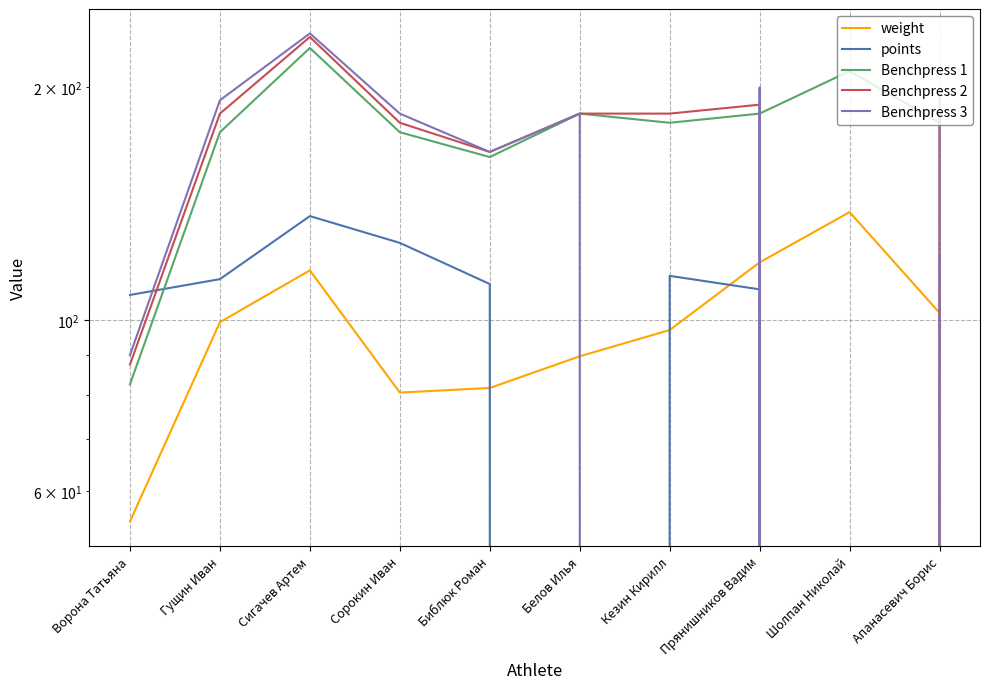

What is the difference between the second highest and minimum values in the Benchpress 2 series?

190.0